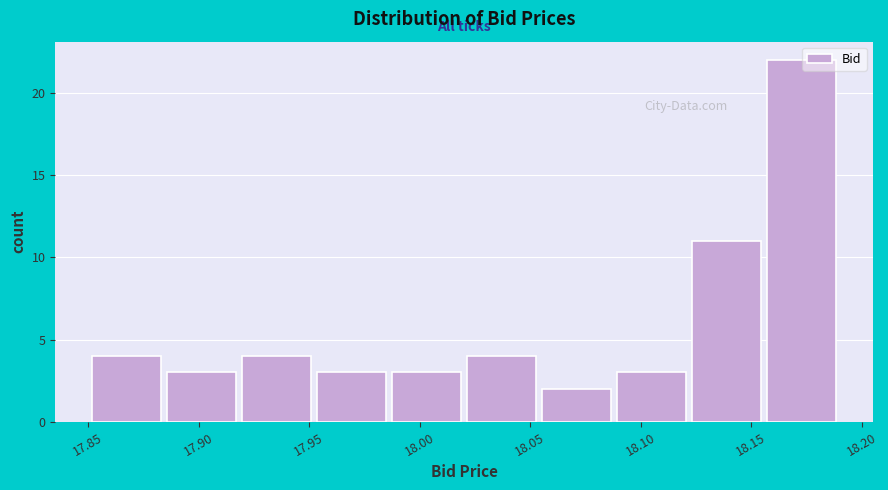

Reading left to right, list every bar in this chart as the range it spans on the x-axis followed by its height. Neither the bar edges nor the heights are printed on the chart, so give them approximately, as read against the axes.

17.850 to 17.885: 4
17.885 to 17.920: 3
17.920 to 17.955: 4
17.955 to 17.990: 3
17.990 to 18.020: 3
18.020 to 18.055: 4
18.055 to 18.090: 2
18.090 to 18.125: 3
18.125 to 18.155: 11
18.155 to 18.190: 22